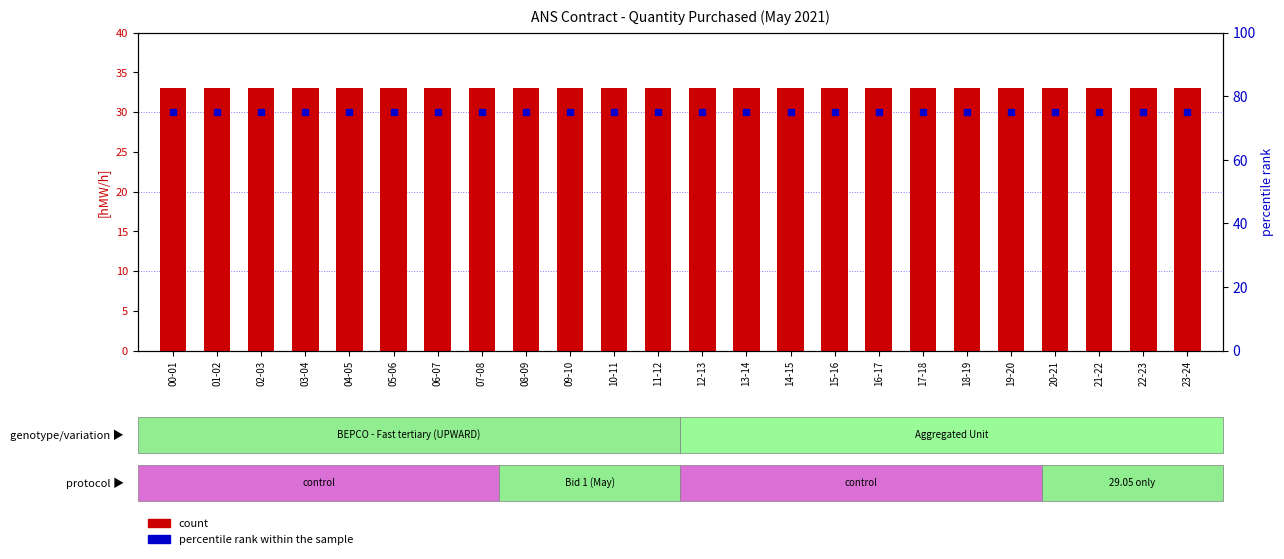

Which series contains the highest Y value?

percentile rank within the sample